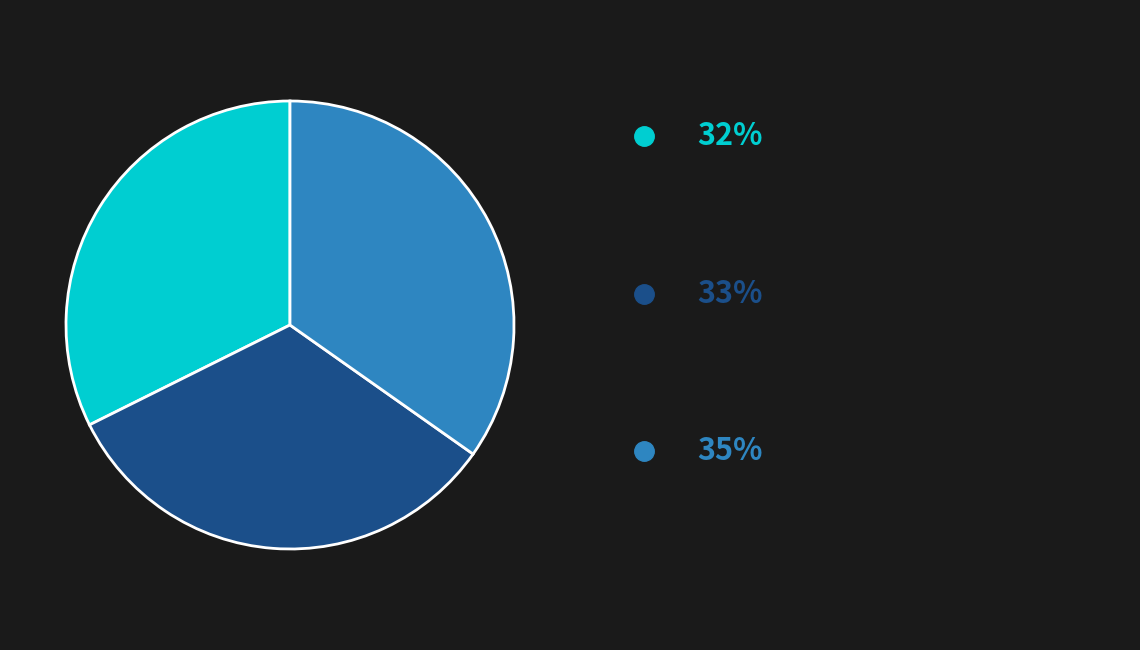

Does any single category account for the majority?

No